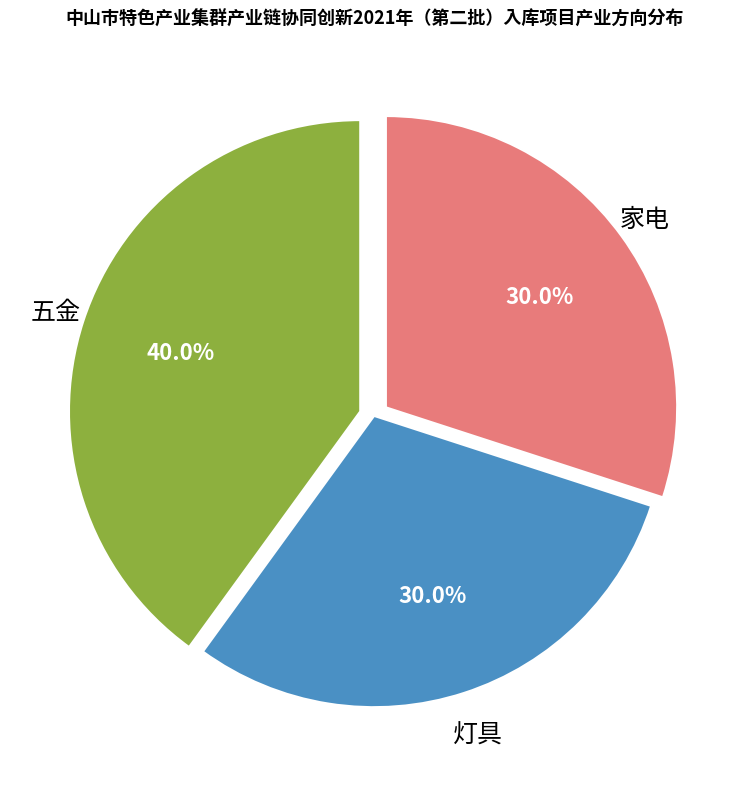

Does 灯具 represent more than half of the total?

No